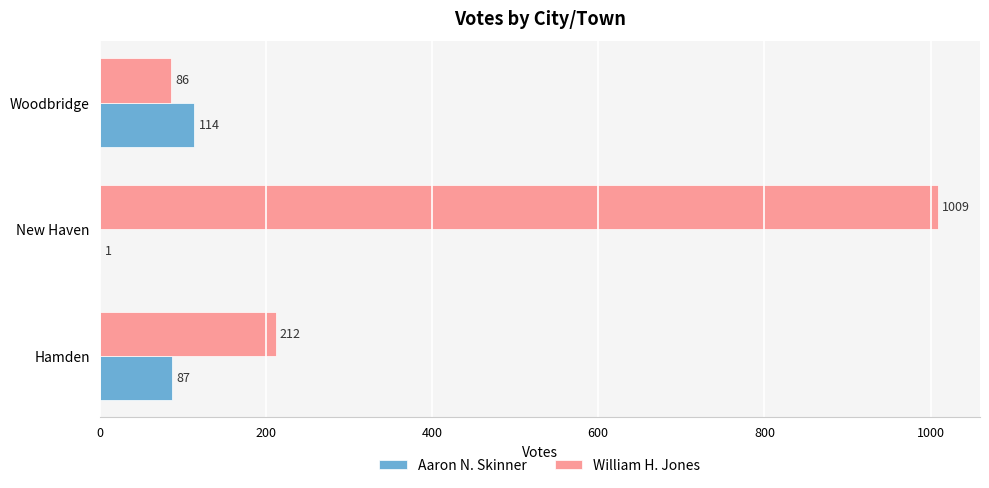

Where is William H. Jones nearest to the value 547?

Hamden